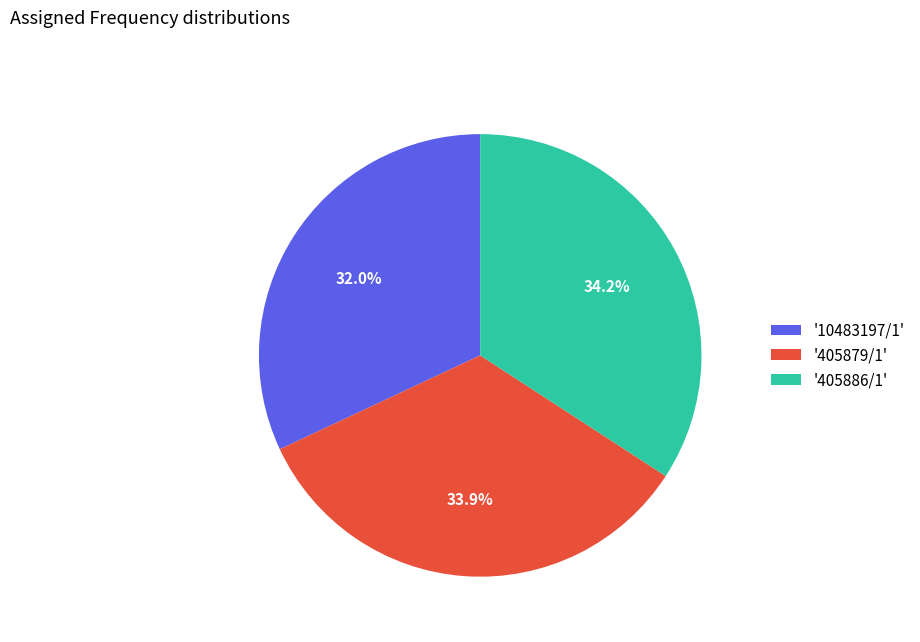

Does '405886/1' account for over 50% of the chart?

No